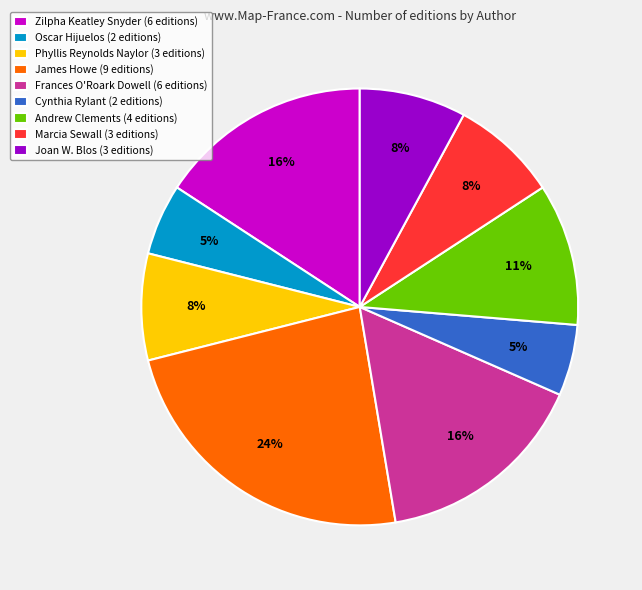

Is it true that Marcia Sewall (3 editions) is 8% of the pie?

True